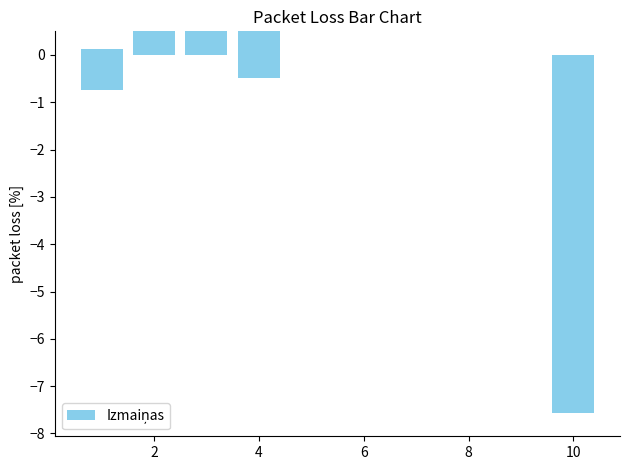

True or false: the data shows 0.1 at 8.

False